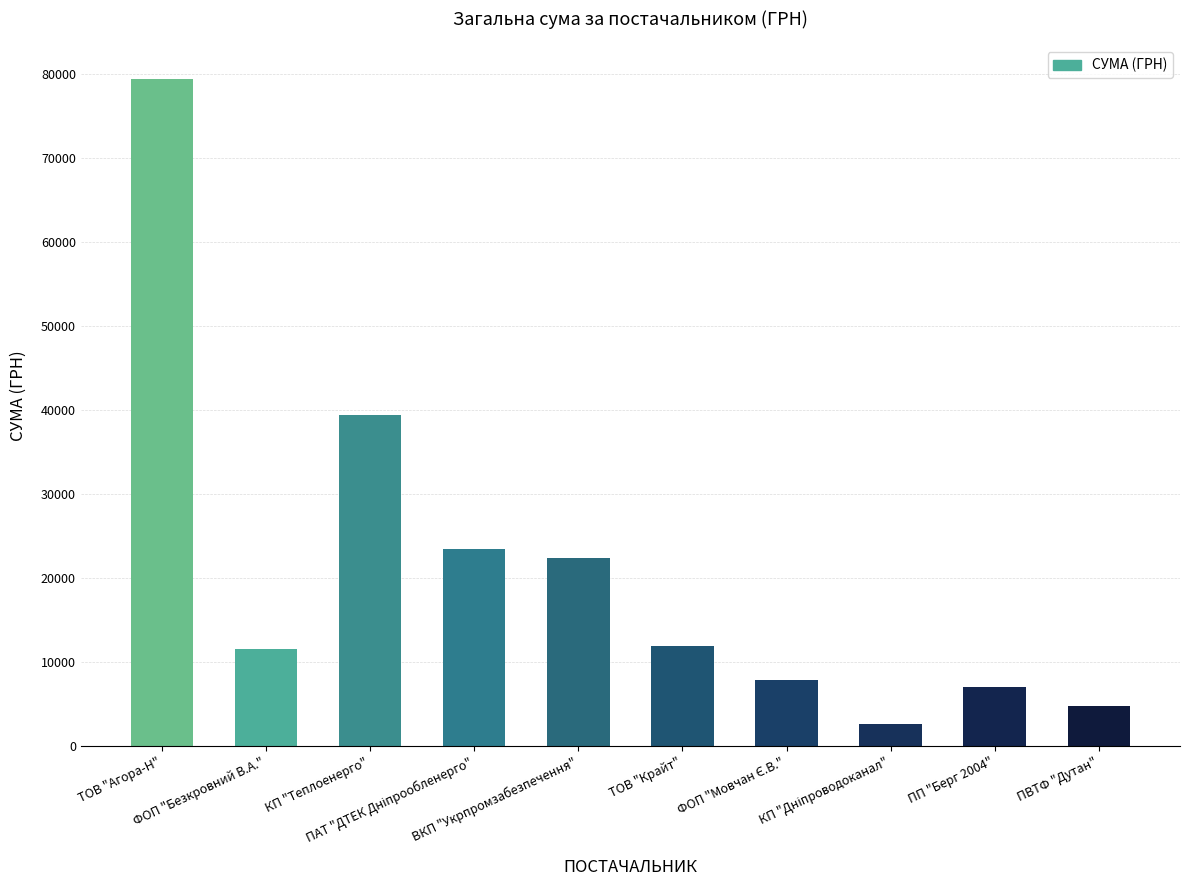

What is the smallest value displayed?

2578.0